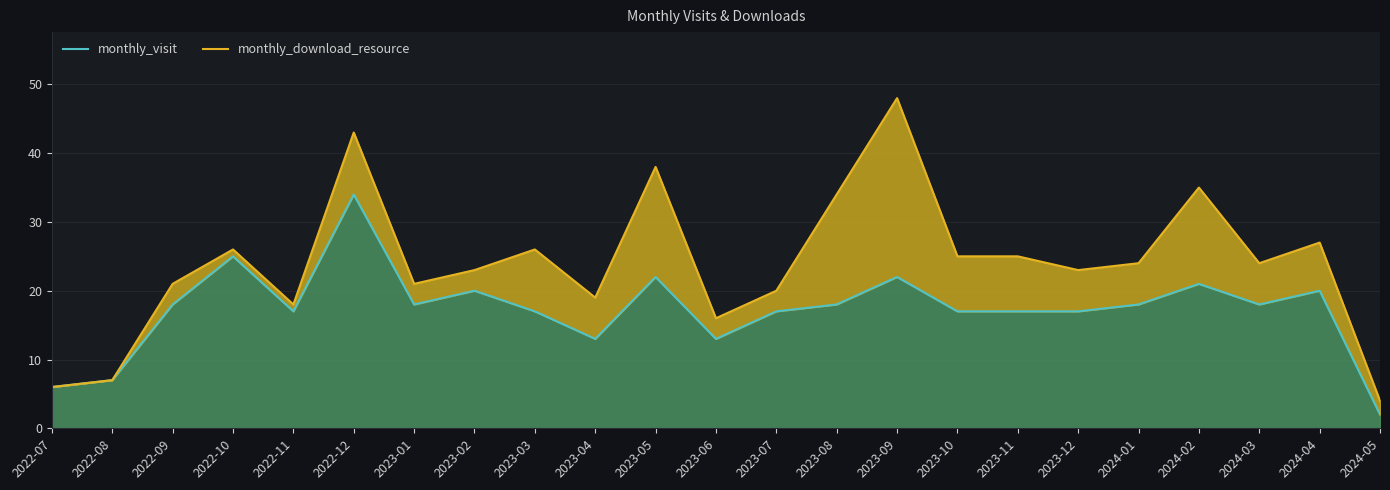

True or false: monthly_download_resource and monthly_visit intersect in this chart.

False